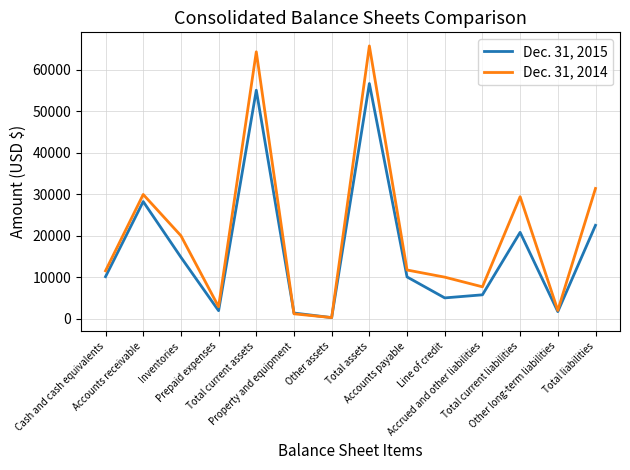

List the series in order of their overall mean, highest first.

Dec. 31, 2014, Dec. 31, 2015